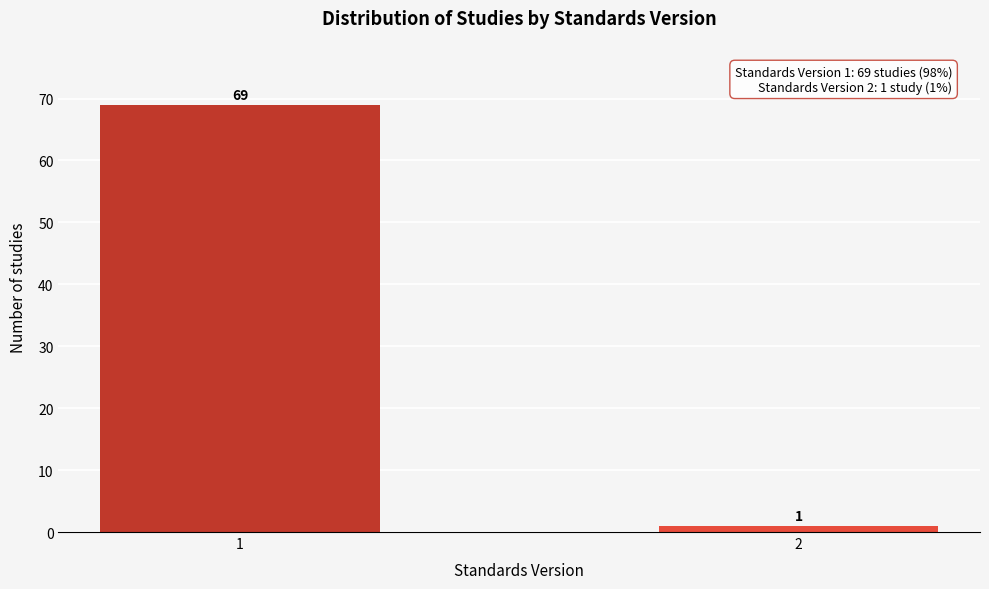

Reading left to right, transcribe all the data shown in this chart.

1=69	2=1